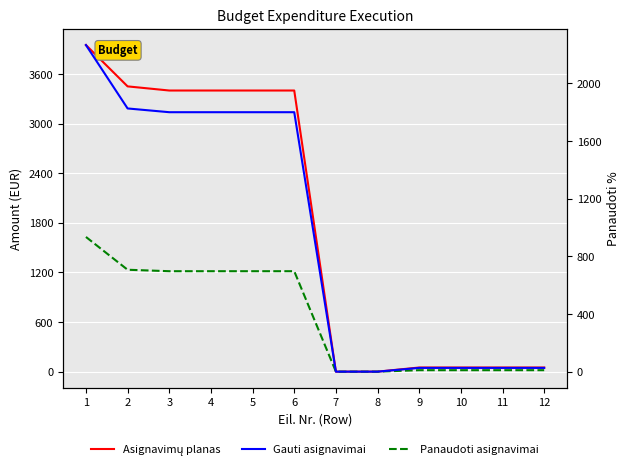

What is the average value of the Gauti asignavimai series?

949.7